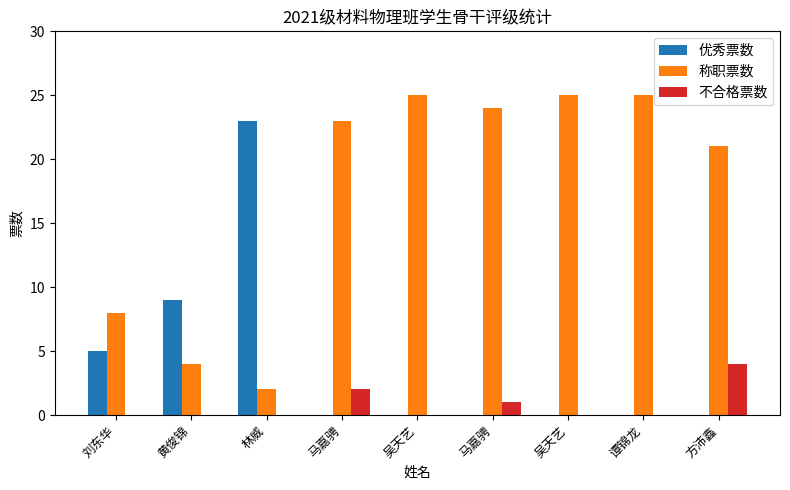

What is the total value across all series at 马嘉骋?

25